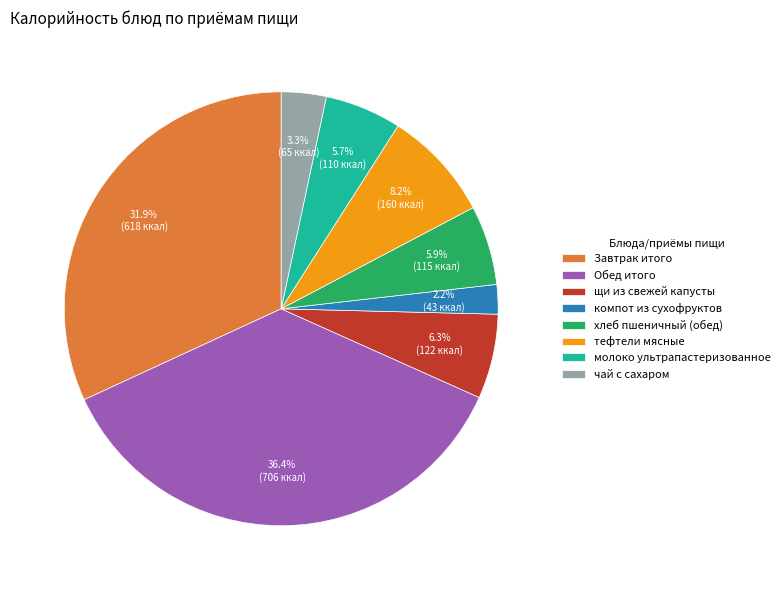

To the nearest percent, what percentage of the pie is хлеб пшеничный (обед)?

6%